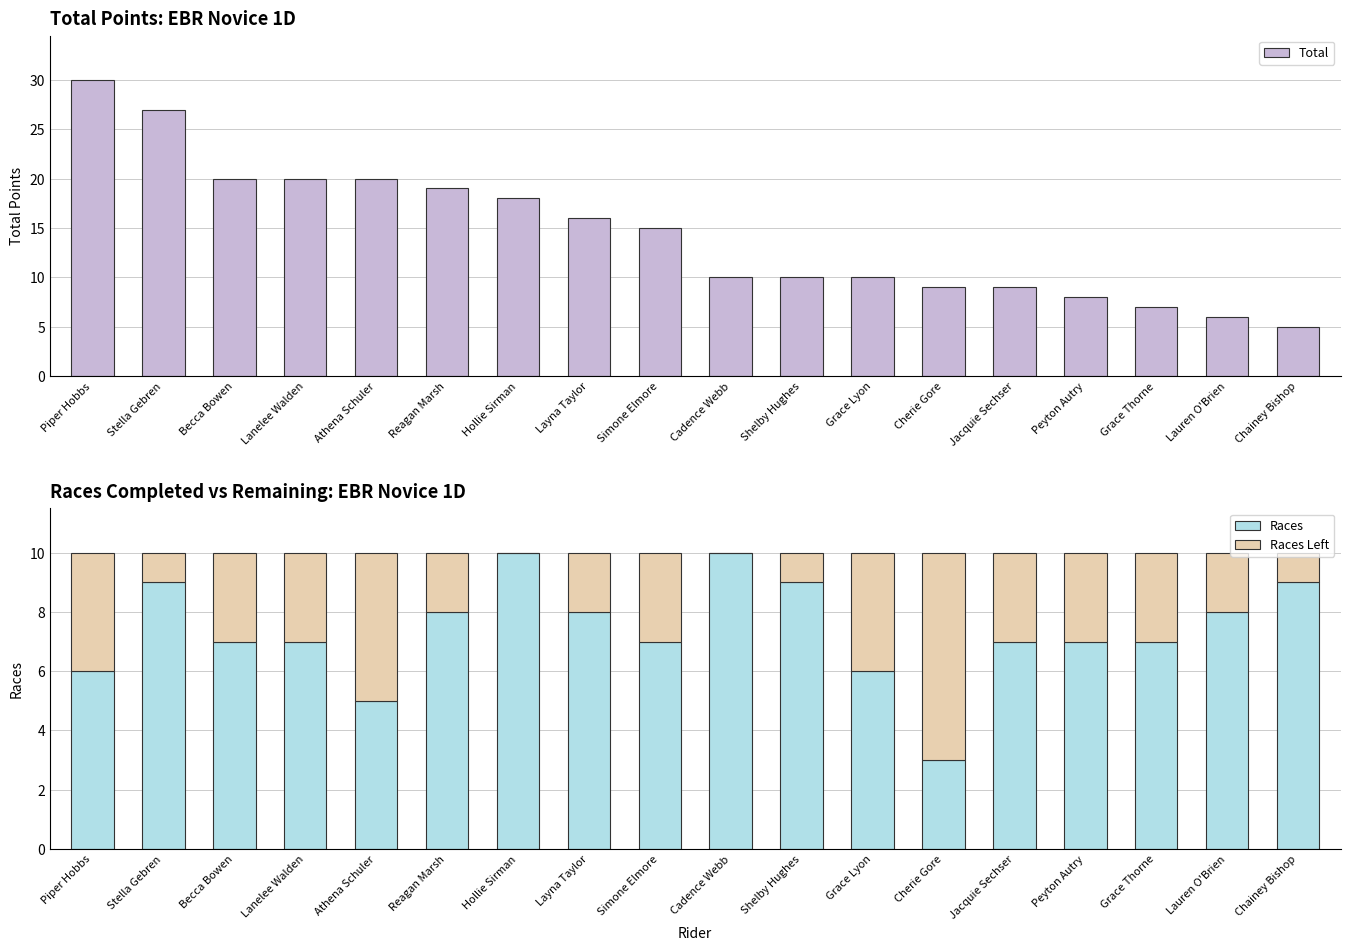

What is the sum of all Races Left values?

47